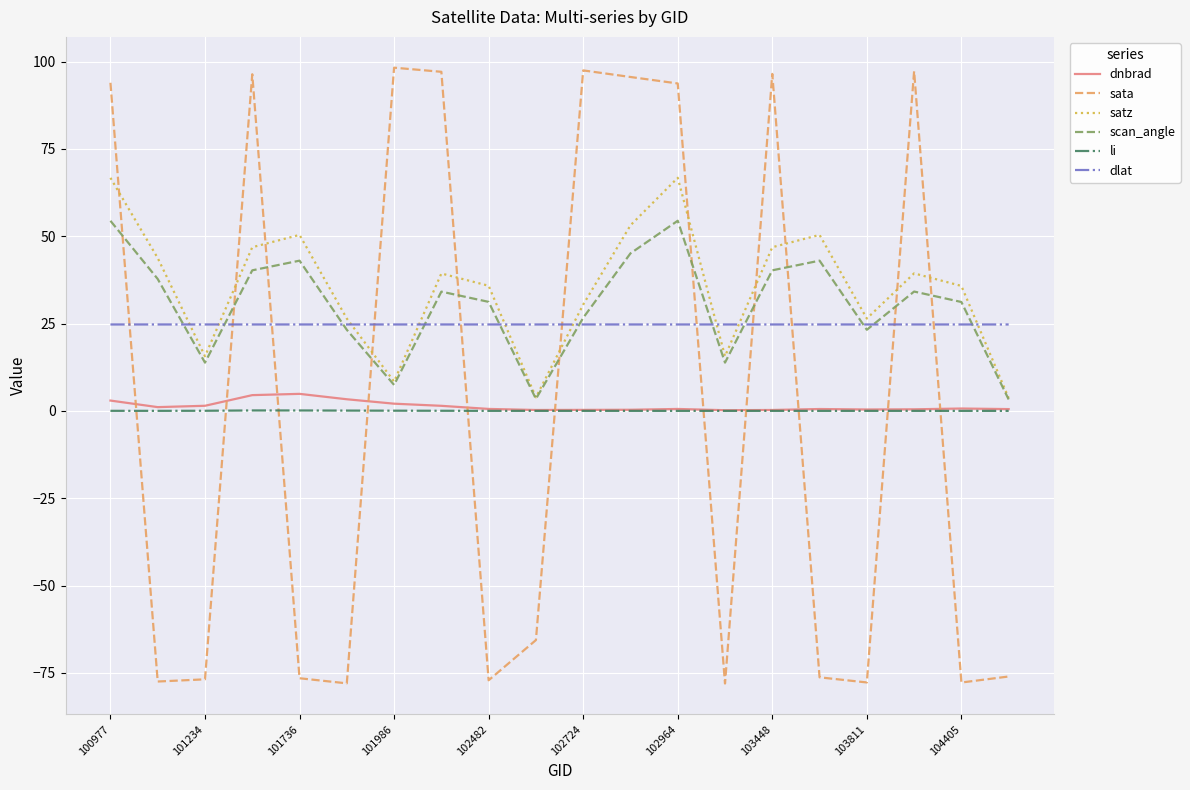

Which series ends up on top after the final intersection of sata and li?

li